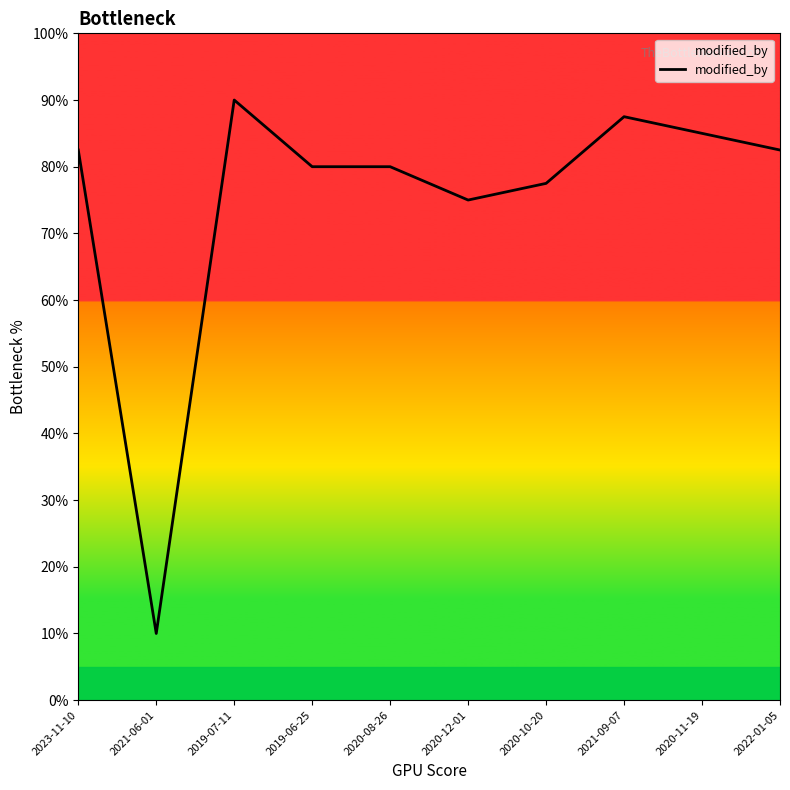

Rank the categories by value from highest to lowest.

2019-07-11, 2021-09-07, 2020-11-19, 2023-11-10, 2022-01-05, 2019-06-25, 2020-08-26, 2020-10-20, 2020-12-01, 2021-06-01